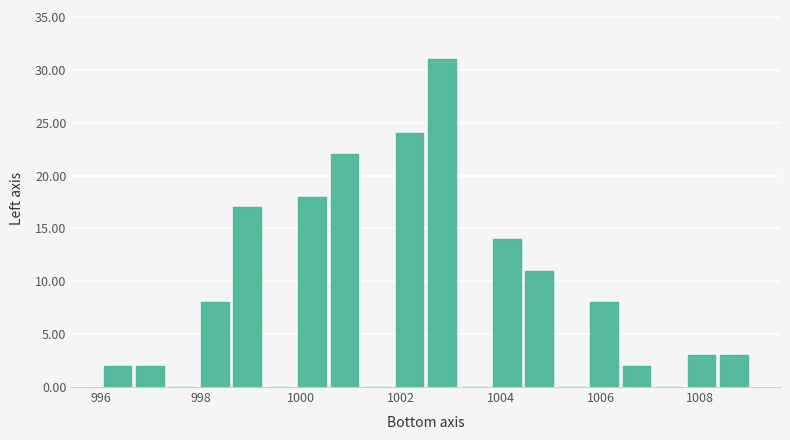

Read against the x-axis, roughly where is the centre of the tallest bar?

1002.8